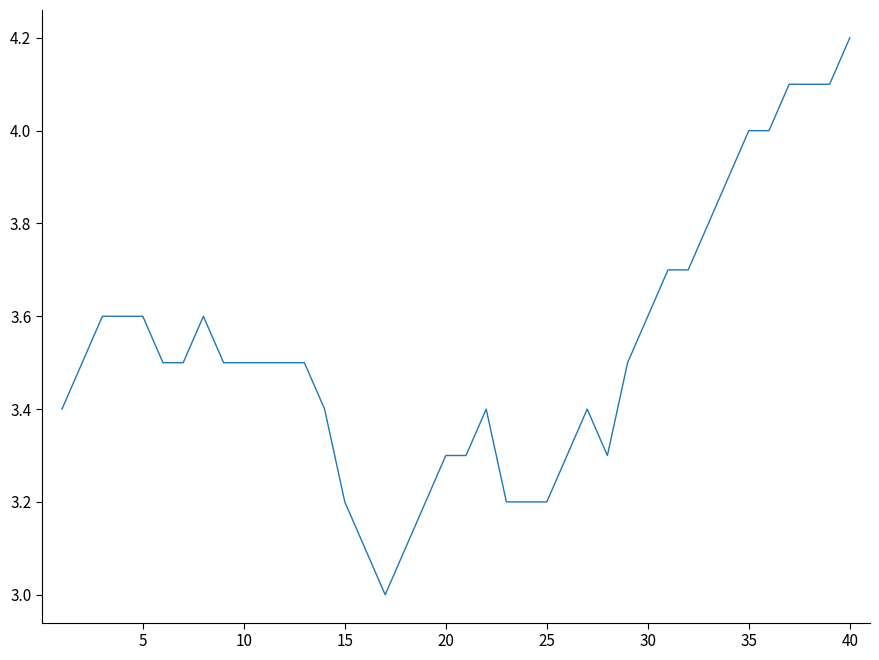

What is the difference between the maximum and minimum values?

1.2